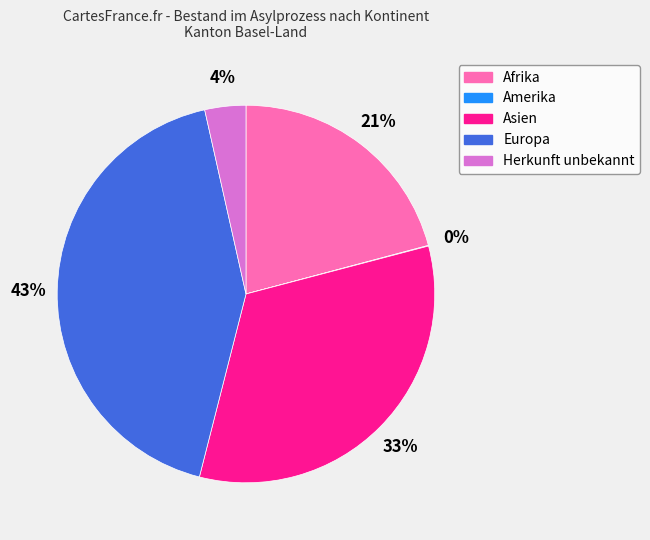

Does Europa account for over 50% of the chart?

No